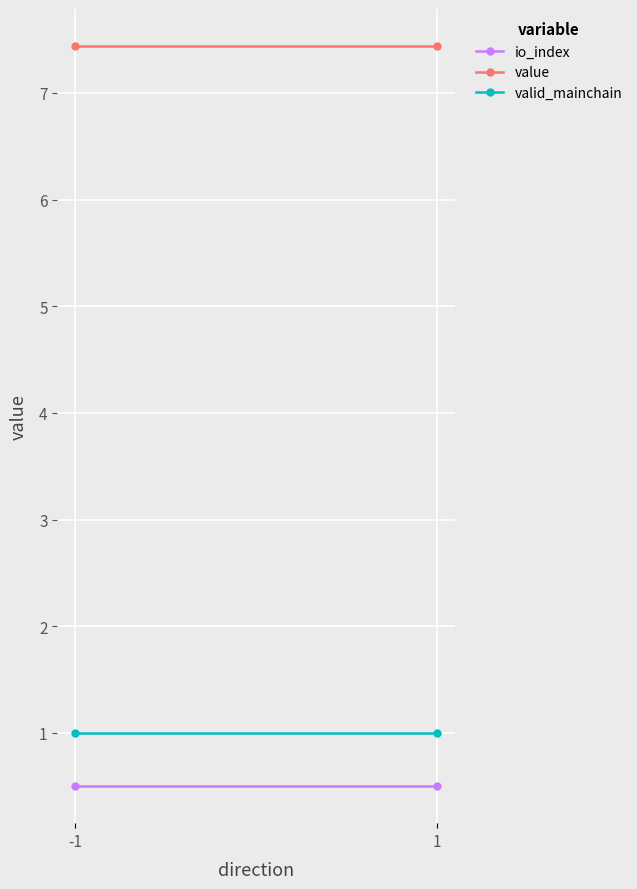

What is the sum of all value values?

14.9